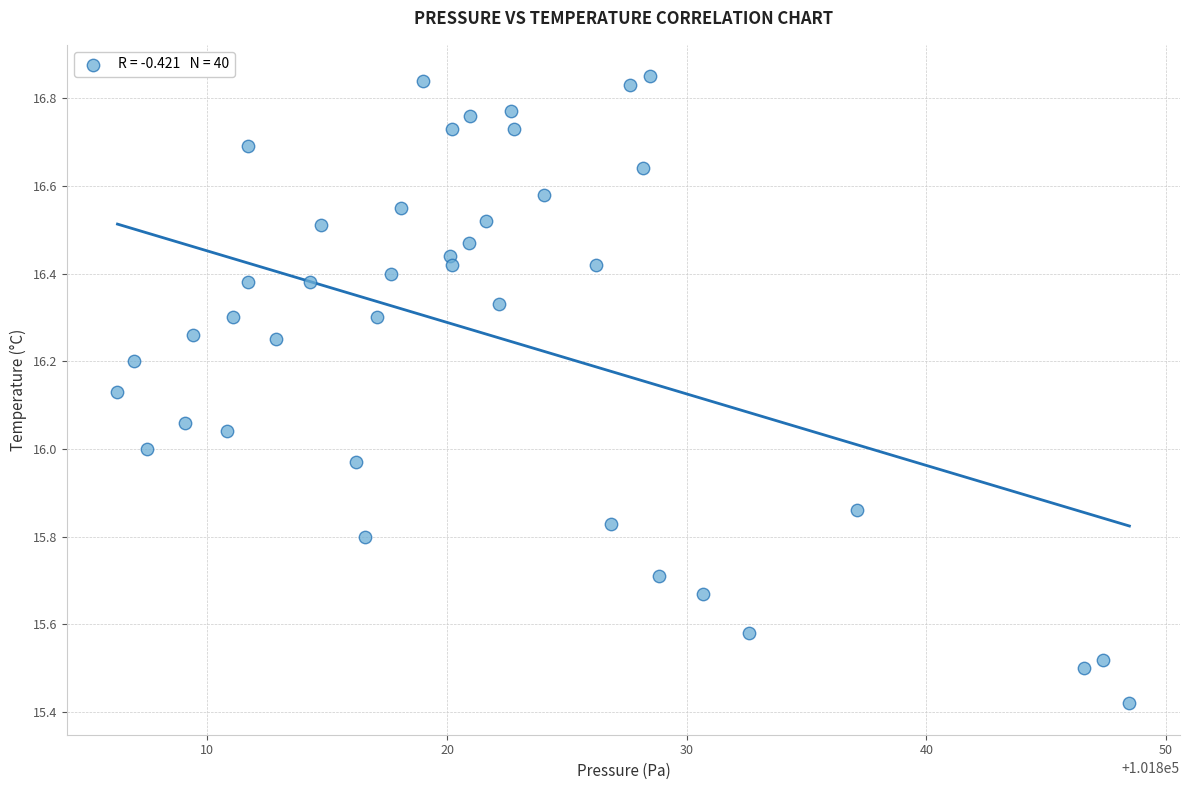

What is the range of Y values (max minus min)?

1.4